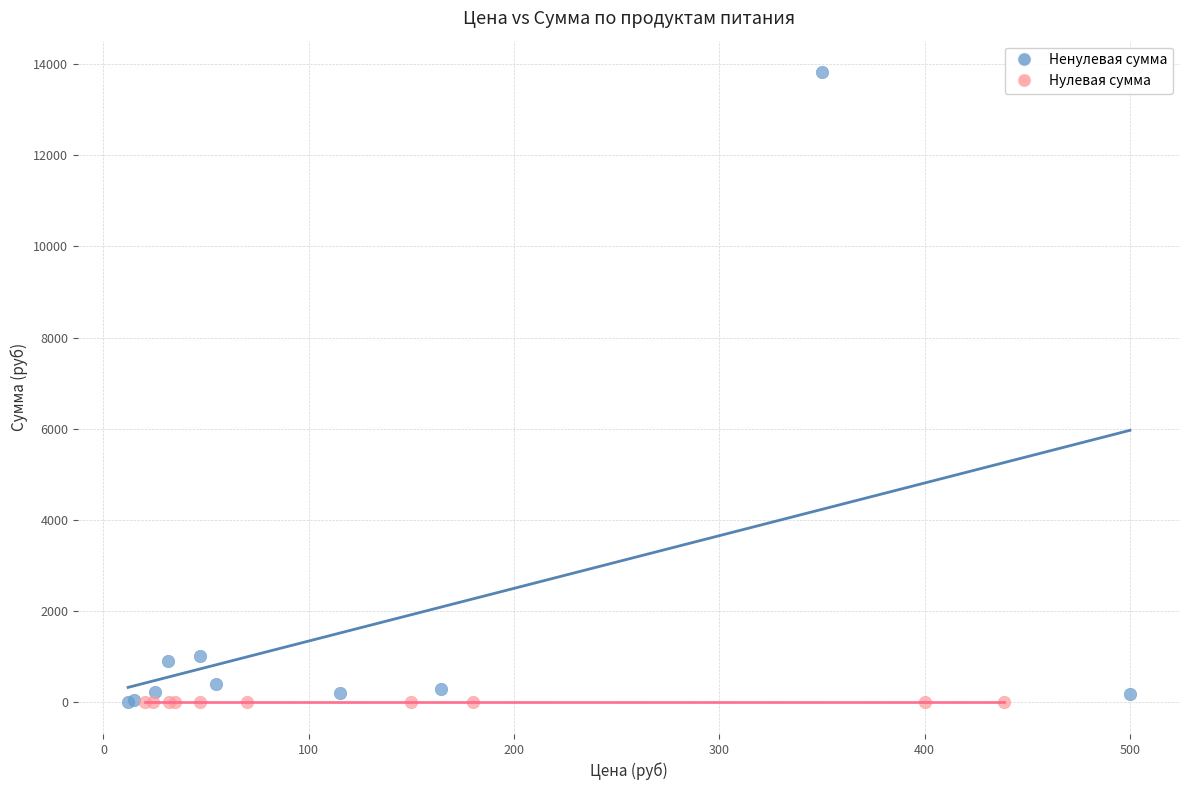

Which series contains the highest Y value?

Ненулевая сумма